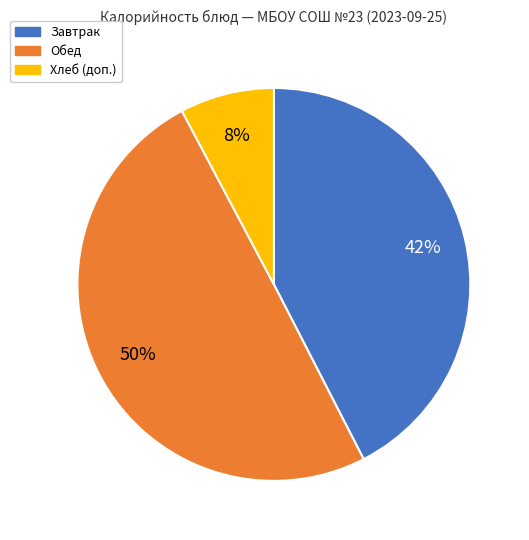

How many slices are in this pie chart?

3